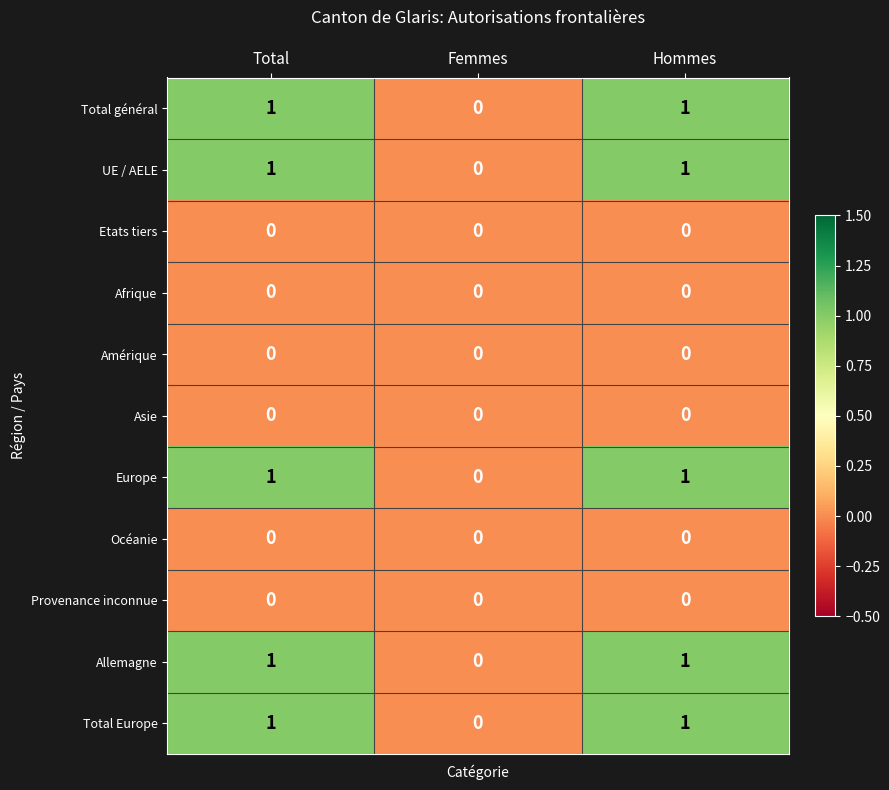

What is the total value across all series at Total?

5